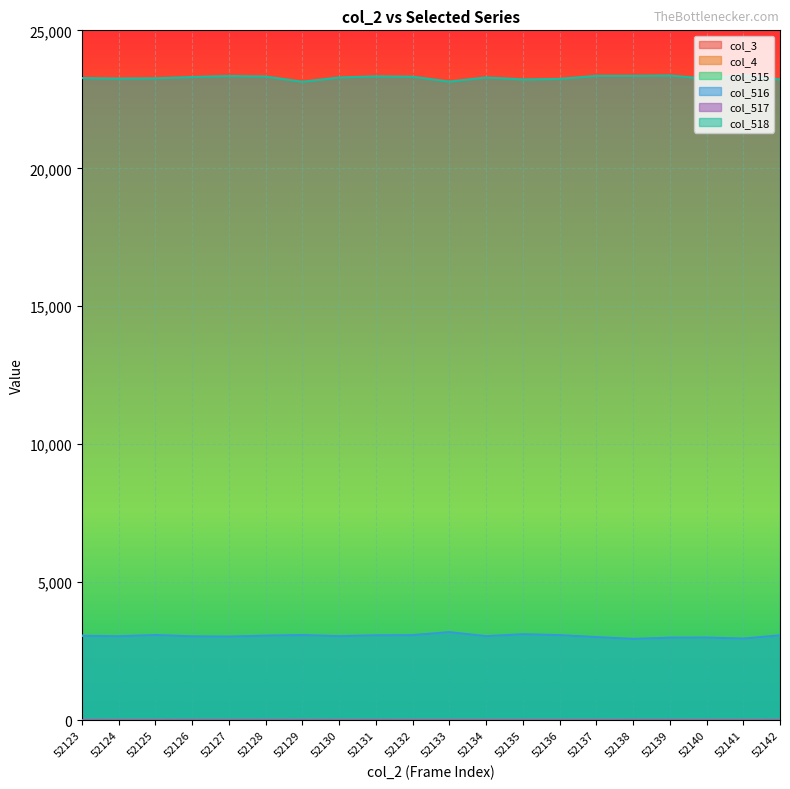

True or false: col_515 and col_516 cross at least once.

False